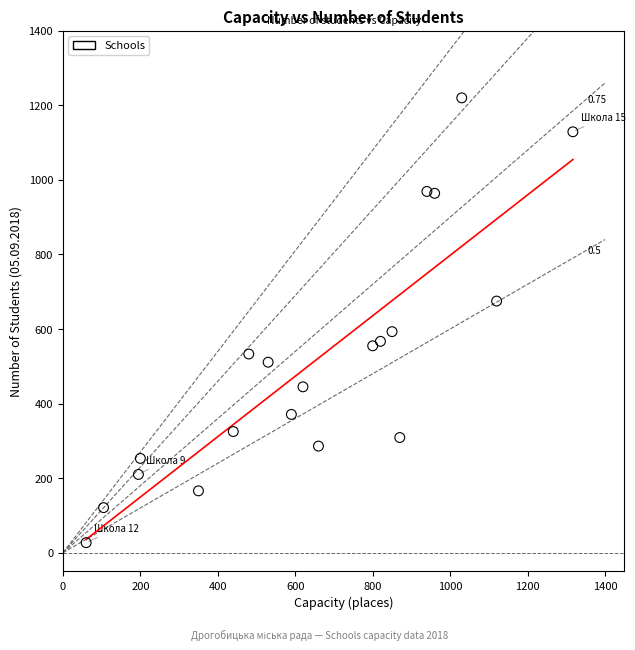

What is the range of Y values (max minus min)?

1193